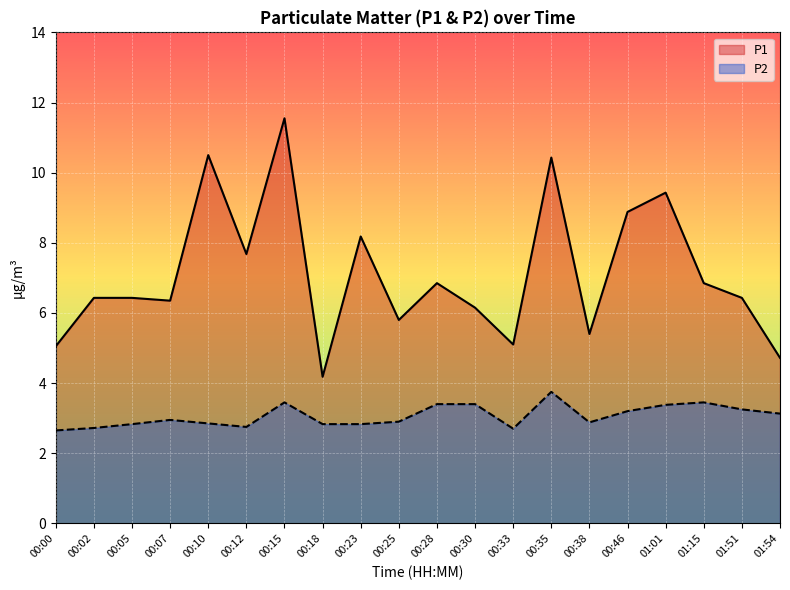

At how many categories does at least one series exceed 11?

1